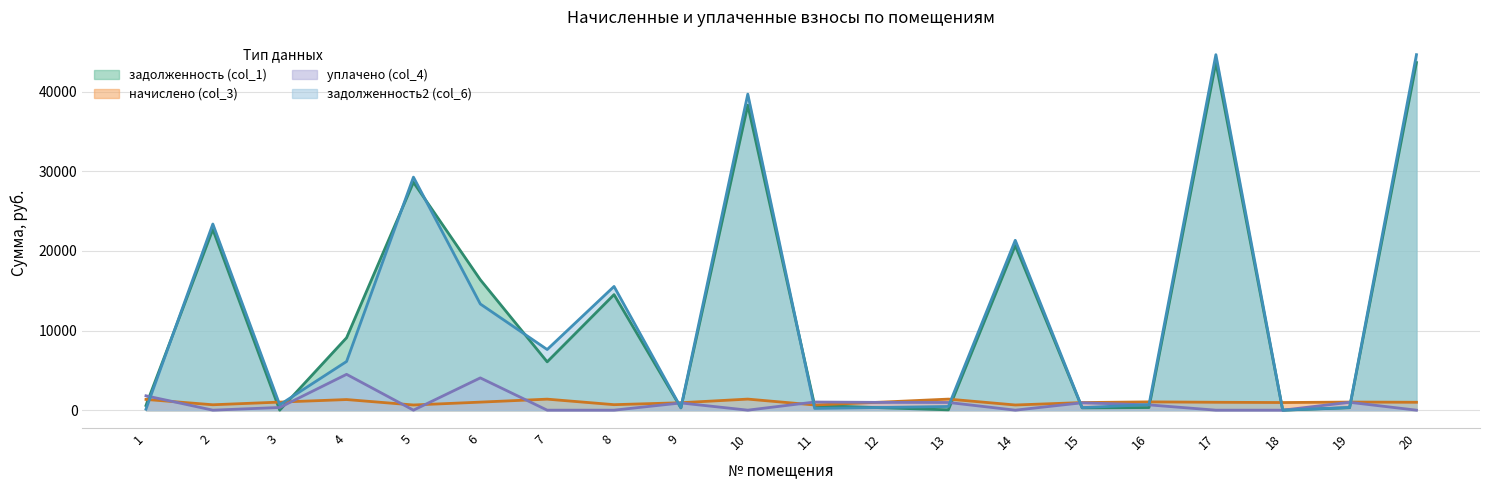

What is the total value across all series at 19?

2650.0